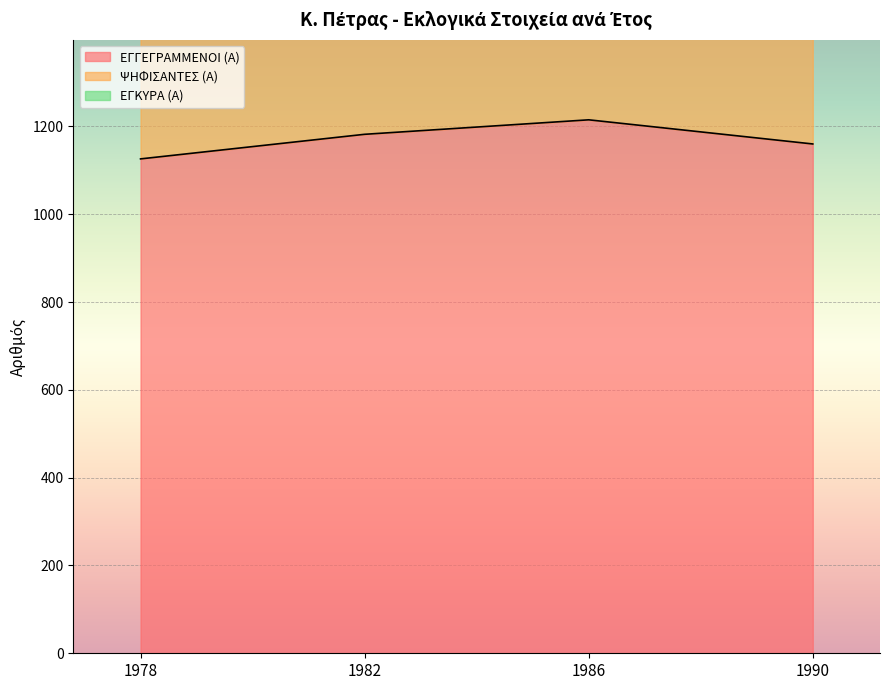

What is the sum of all ΕΓΓΕΓΡΑΜΜΕΝΟΙ (Α) values?

4683